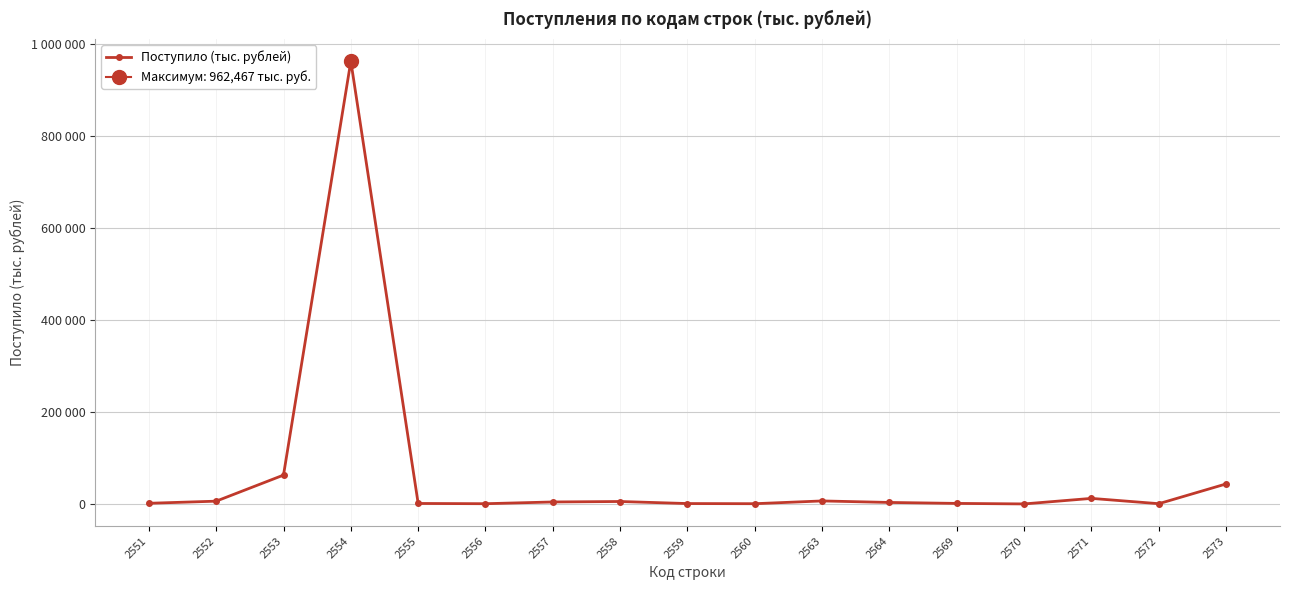

Rank the categories by value from highest to lowest.

2554, 2553, 2573, 2571, 2563, 2552, 2558, 2557, 2564, 2551, 2569, 2555, 2559, 2572, 2560, 2556, 2570